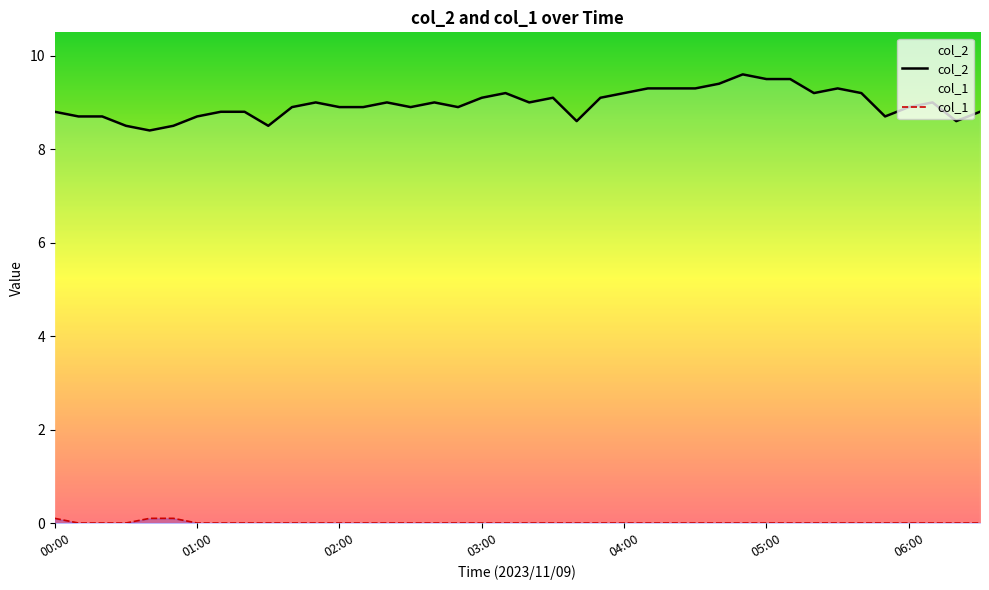

True or false: col_2 and col_1 cross at least once.

False